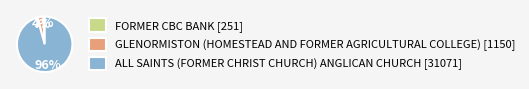

To the nearest percent, what portion does GLENORMISTON (HOMESTEAD AND FORMER AGRICULTURAL COLLEGE) [1150] represent?

4%